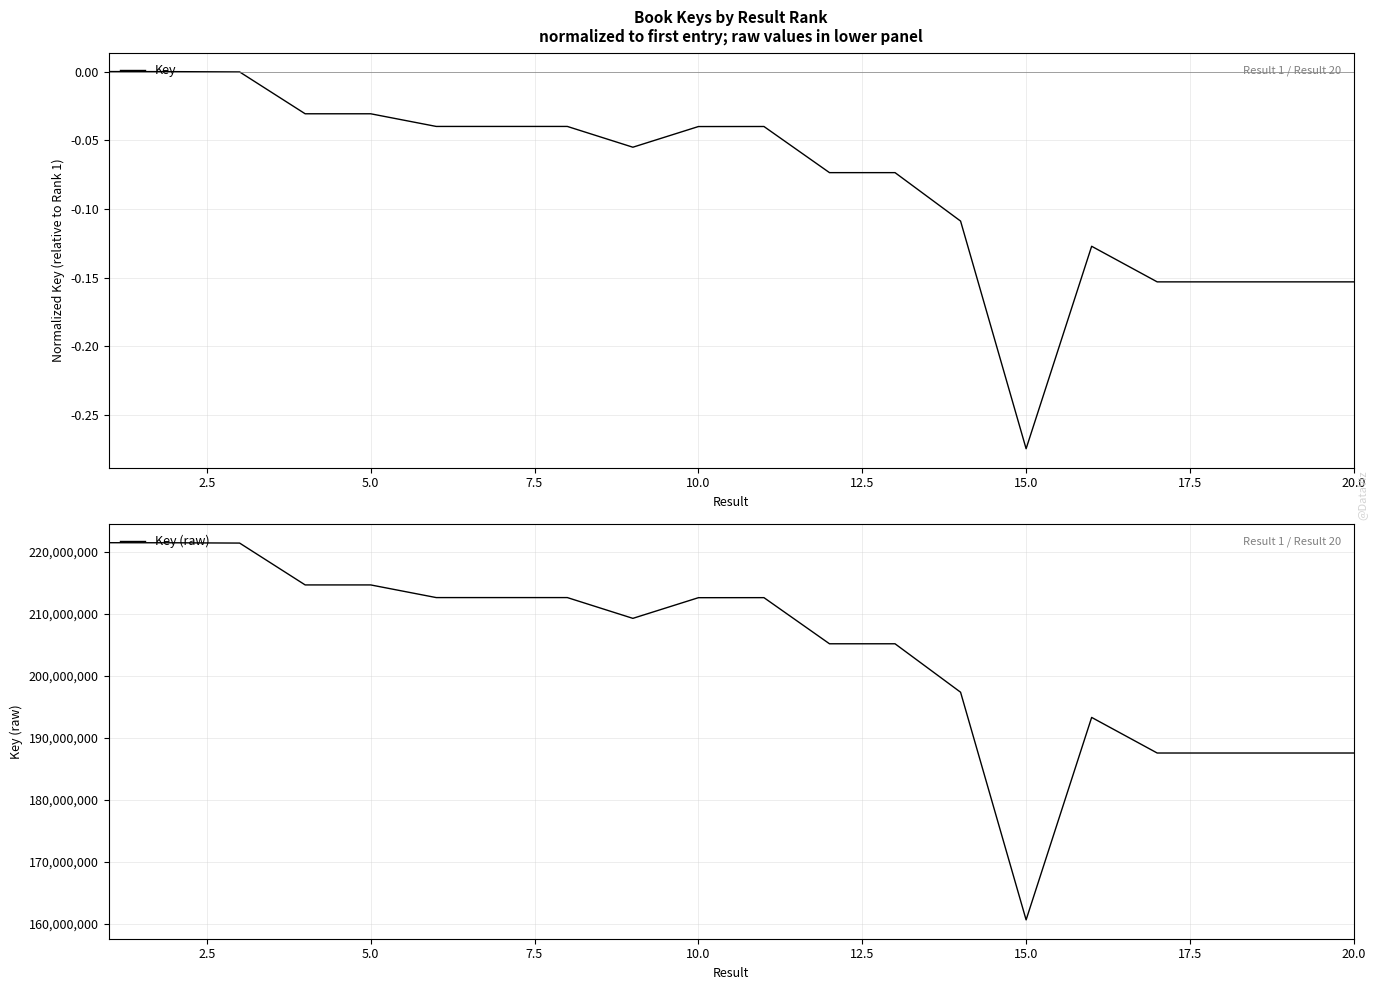

Is it true that Key equals -0.1 at 13?

False